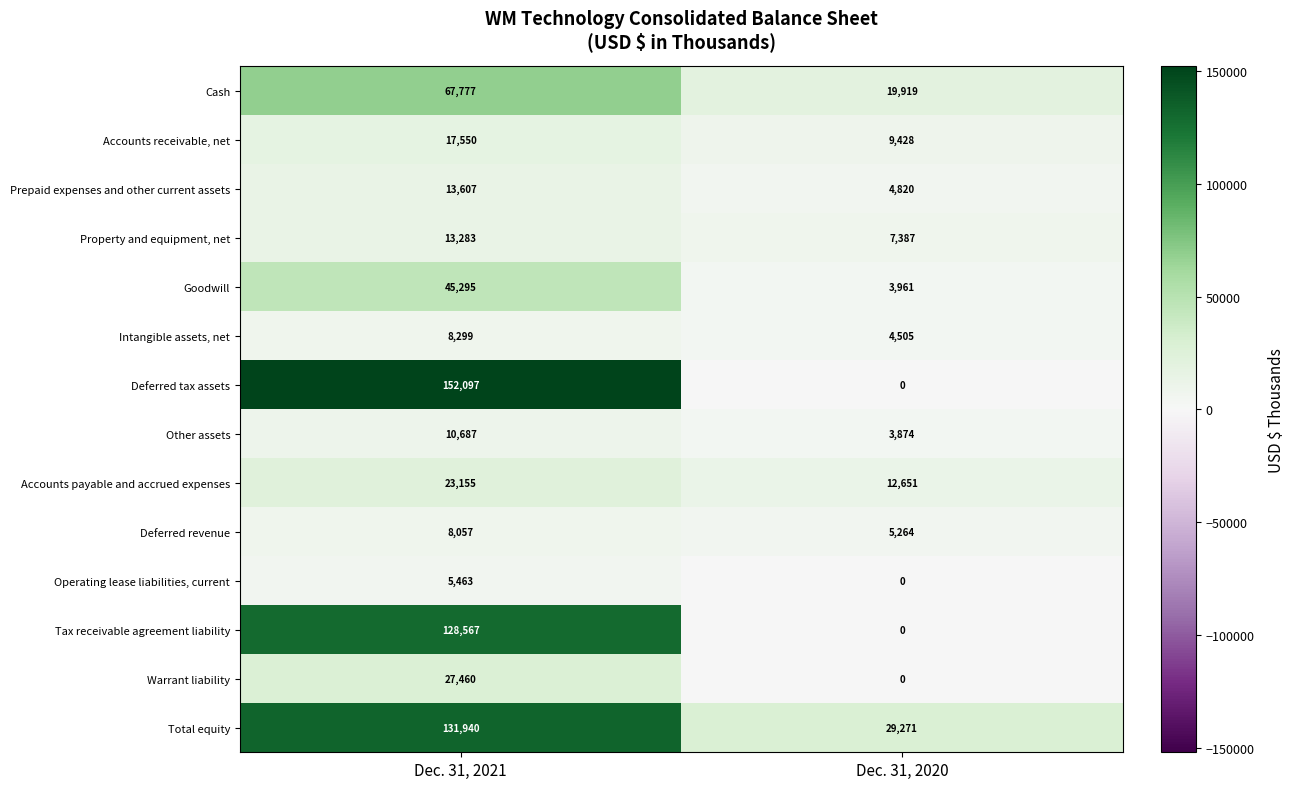

What is the difference between the highest and lowest values at Dec. 31, 2021?

146634